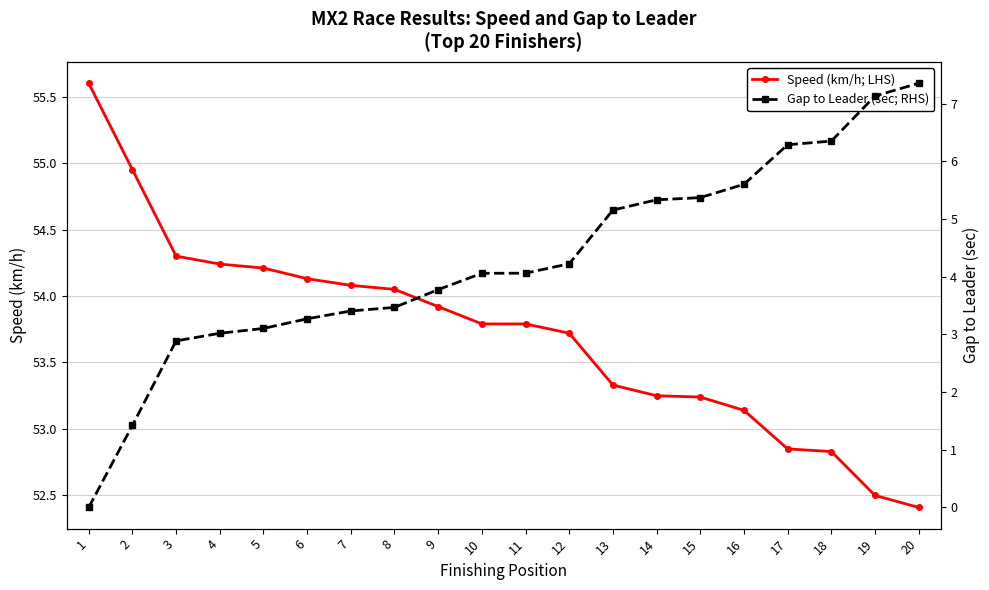

Rank the series at 8 from highest to lowest value.

Speed (km/h; LHS), Gap to Leader (sec; RHS)